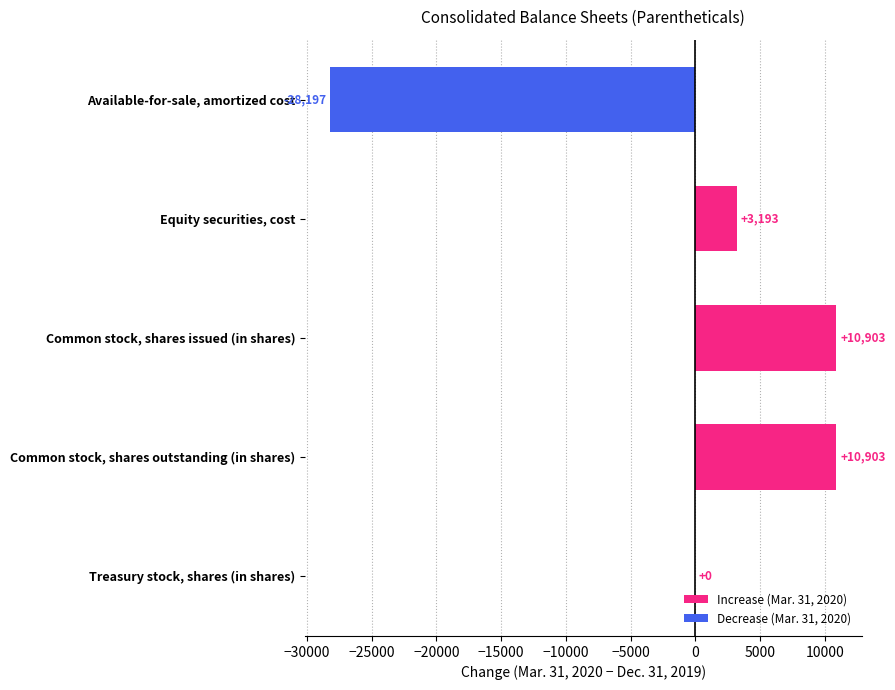

Is it true that the value at Common stock, shares issued (in shares) is 15220?

False